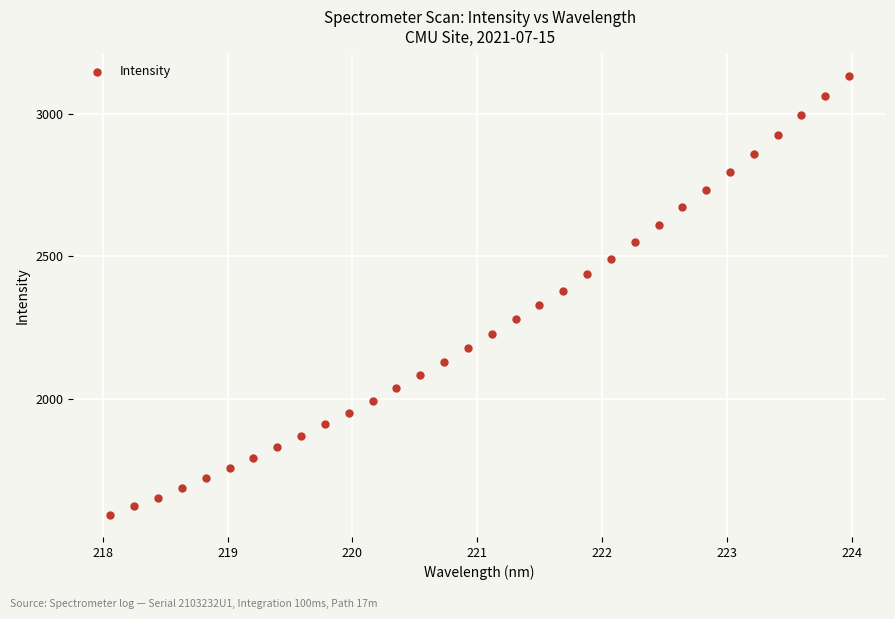

What is the range of X values (max minus min)?

5.9